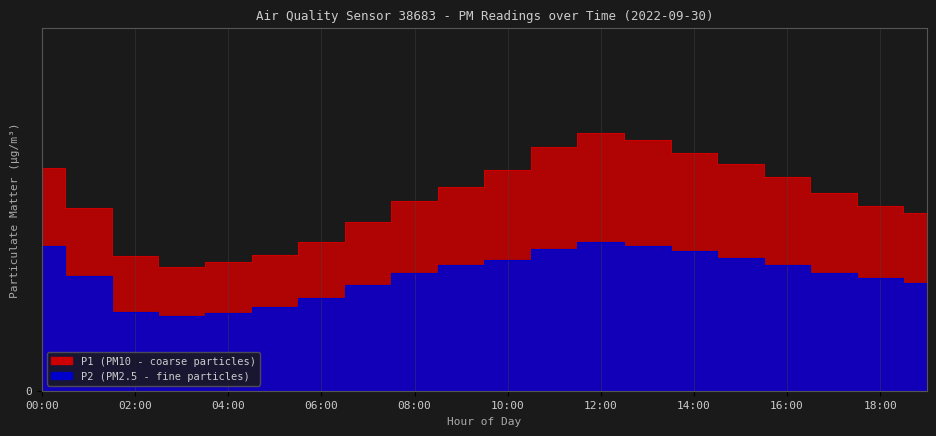

True or false: P1 and P2 intersect in this chart.

False